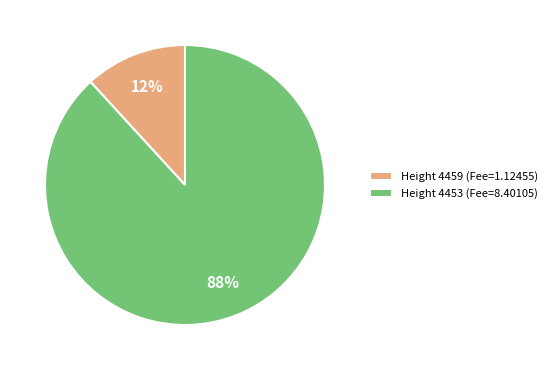

True or false: Height 4453 accounts for 88% of the total.

True